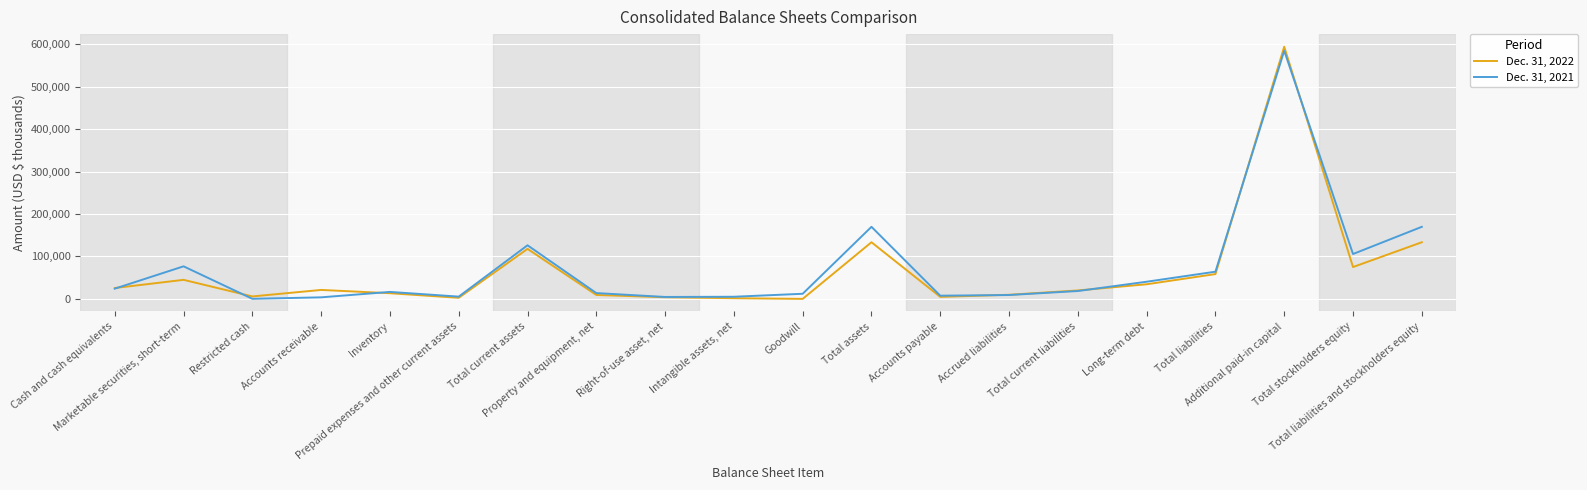

What is the spread (max minus min) of values at Accounts payable?

2798